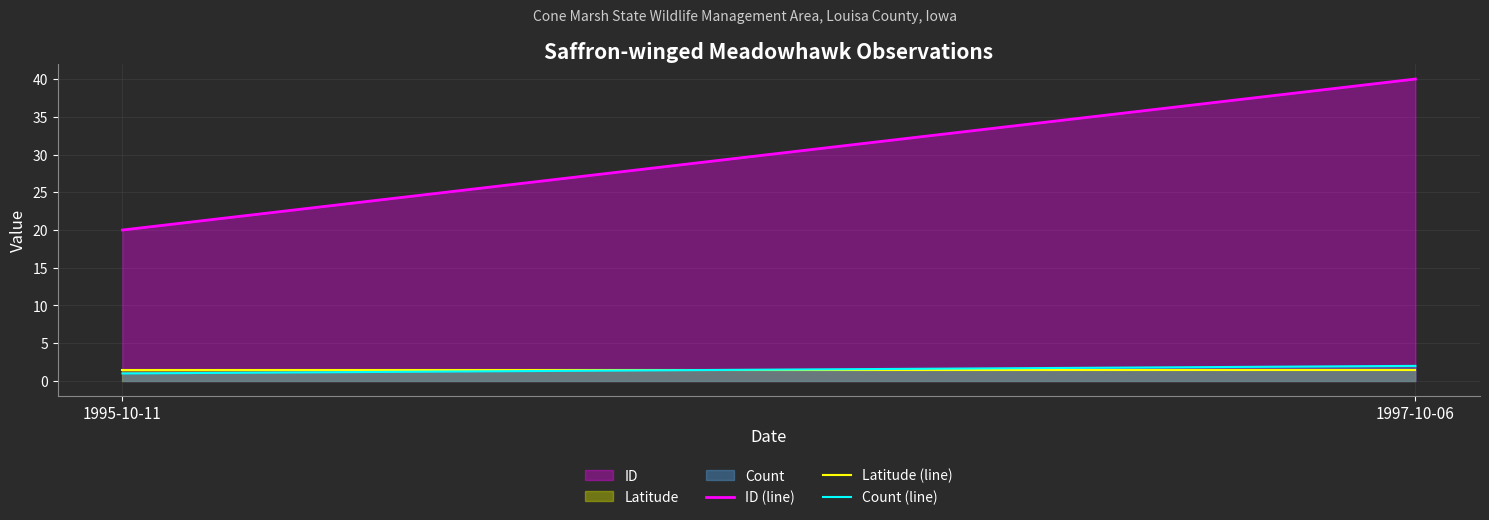

What is the highest value of the ID series?

40.0